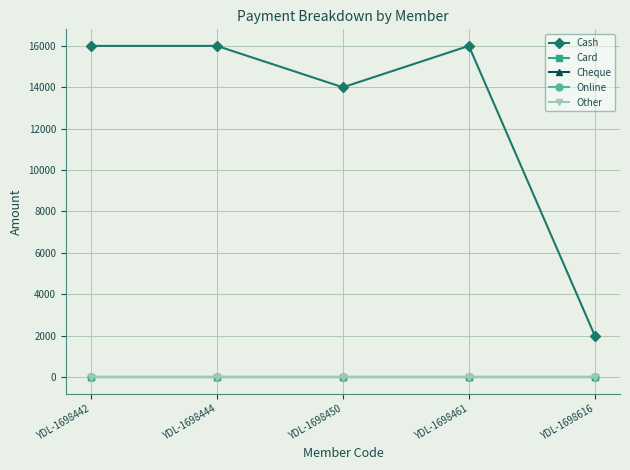

The value of Cash at YDL-1698444 is 3989. True or false?

False